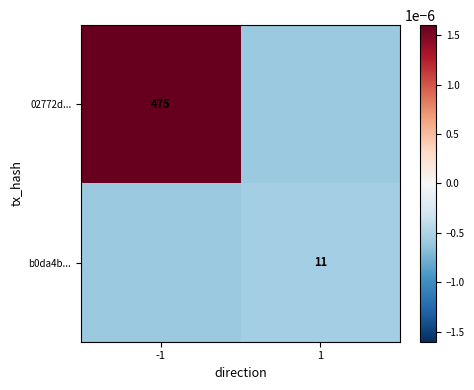

Which has a higher value, 1 or -1?

-1